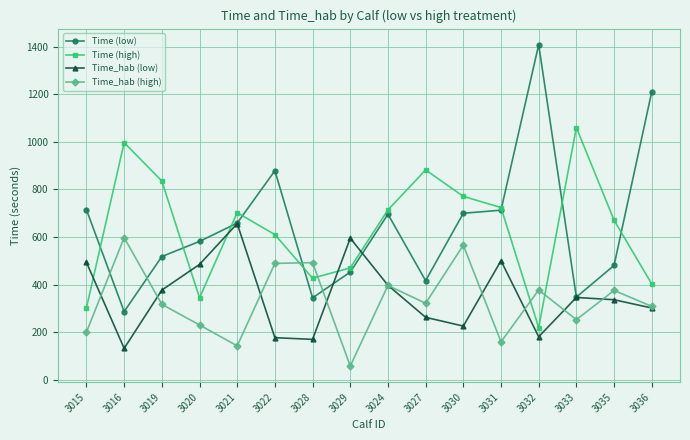

Which category has the lowest value in the Time_hab (high) series?

3029